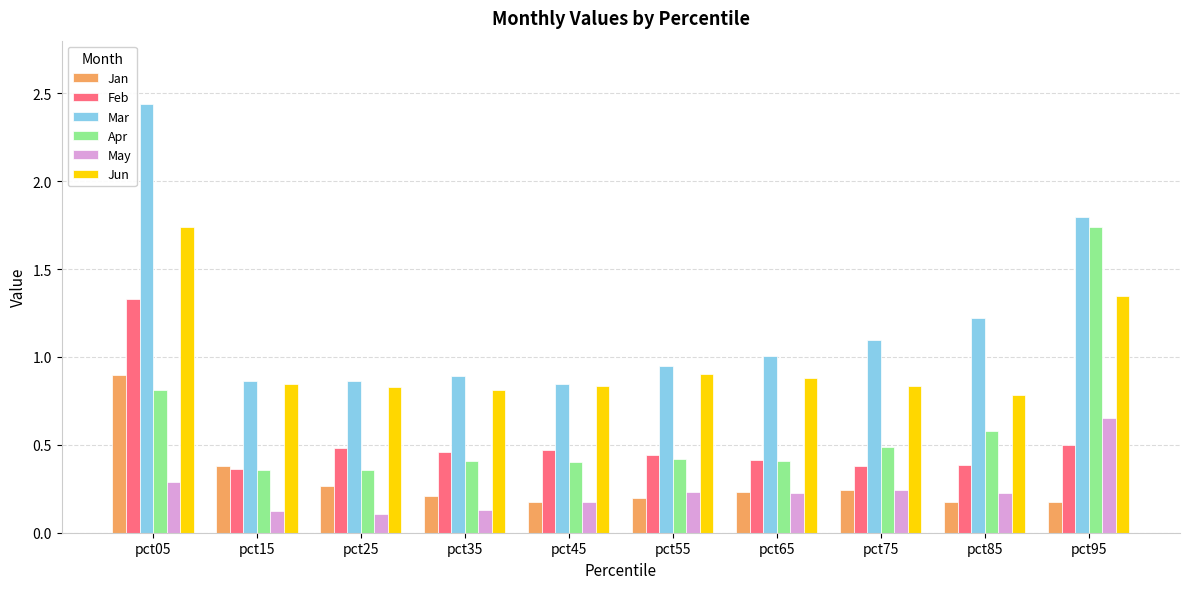

Are the bars grouped side by side (vs. stacked)?

Yes